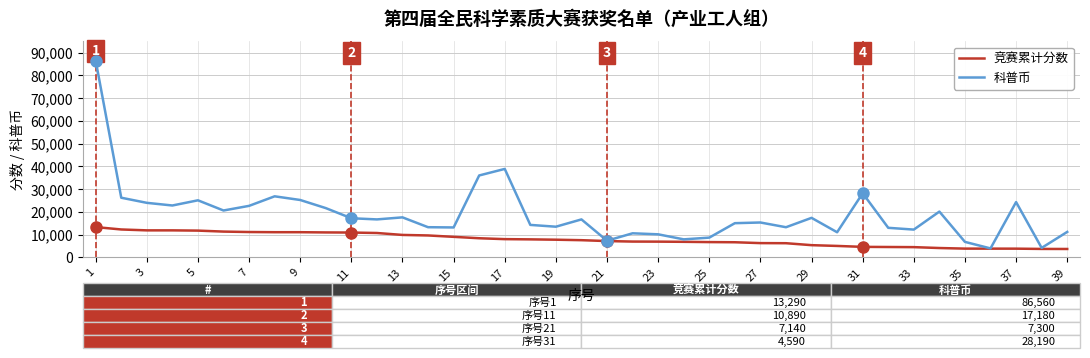

What is the maximum value for 科普币?

86560